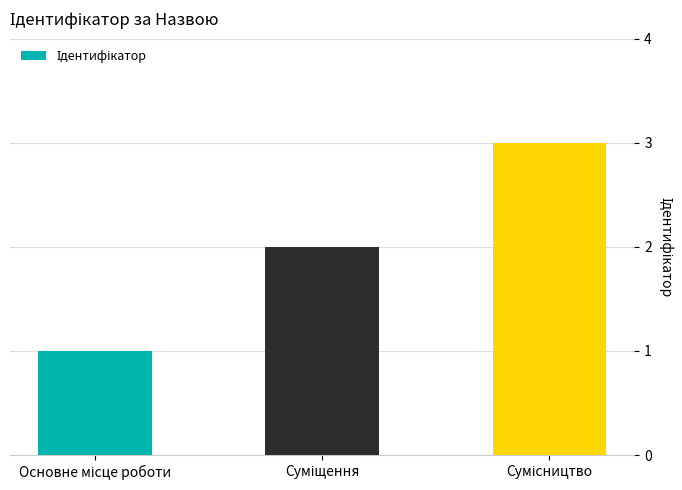

What is the maximum value shown in the chart?

3